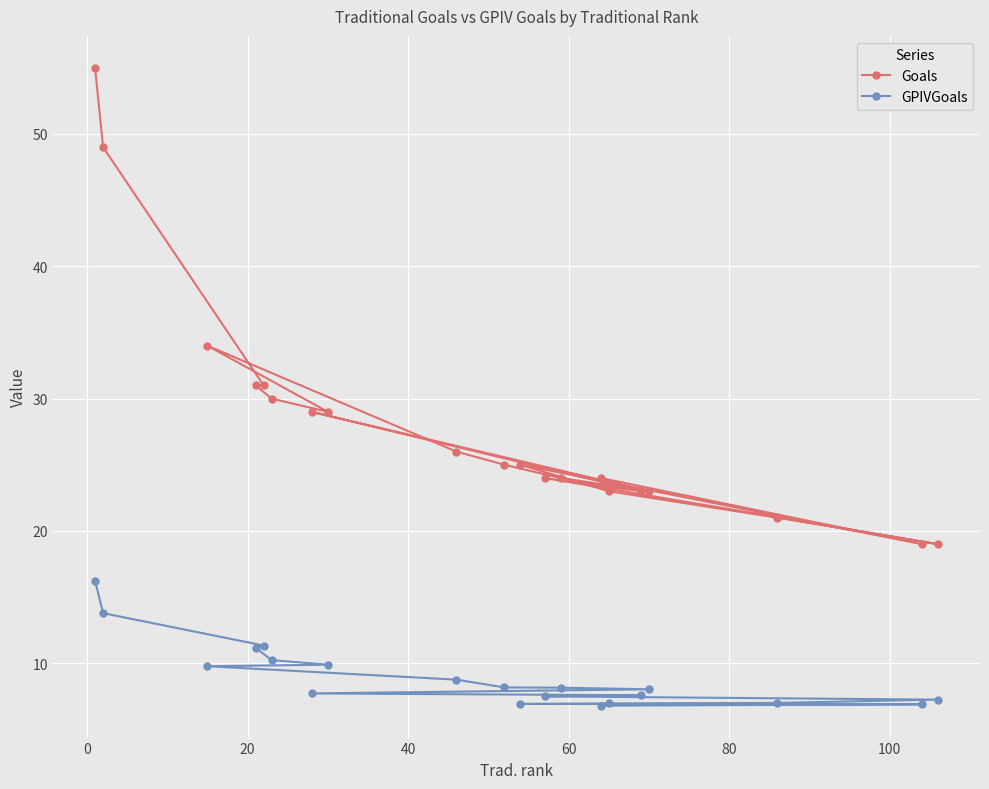

True or false: Goals and GPIVGoals intersect in this chart.

False